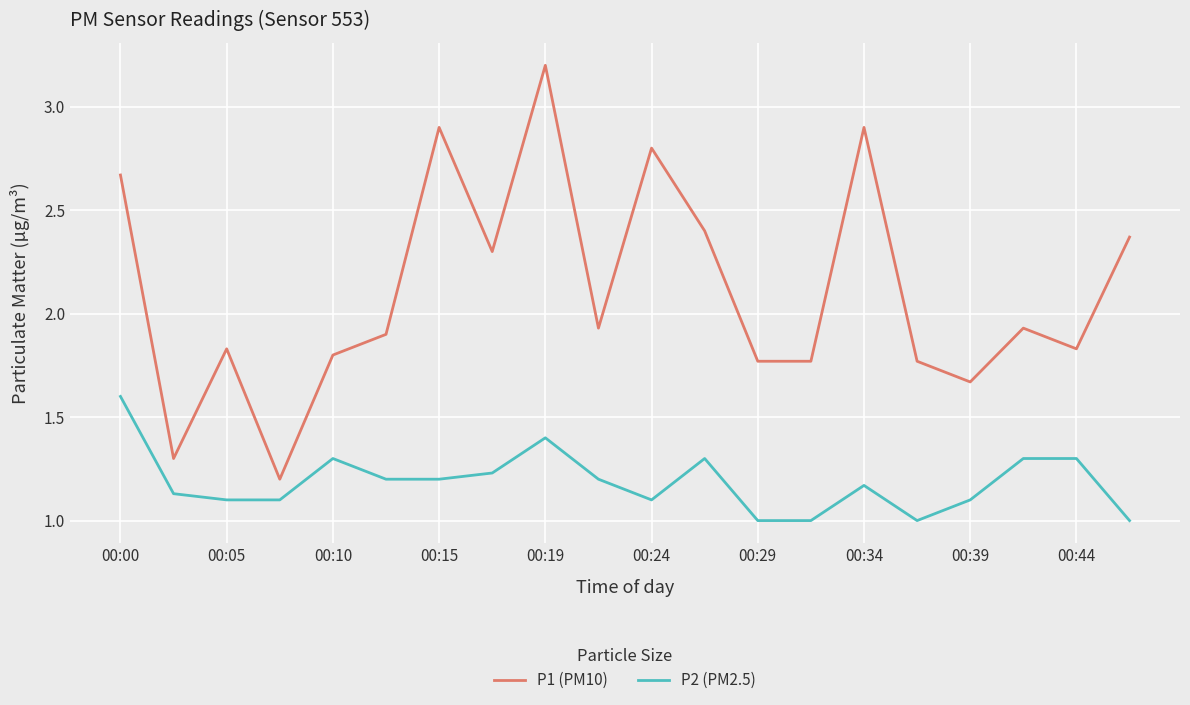

Is this an area chart (filled region under the line)?

No